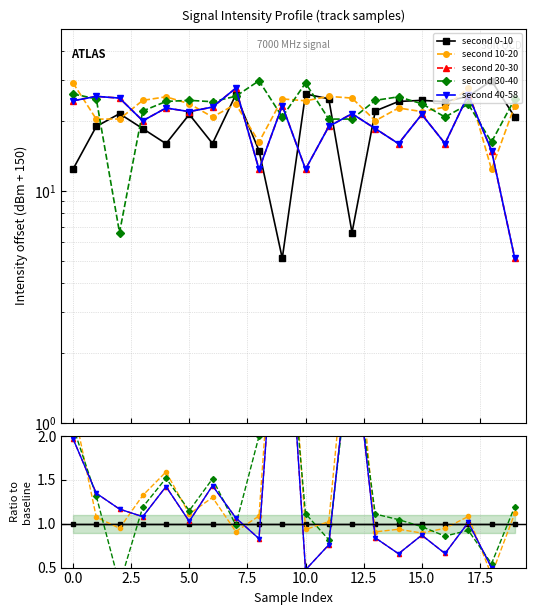

Which series ends up on top after the final intersection of second 10-20 and second 20-30?

second 10-20